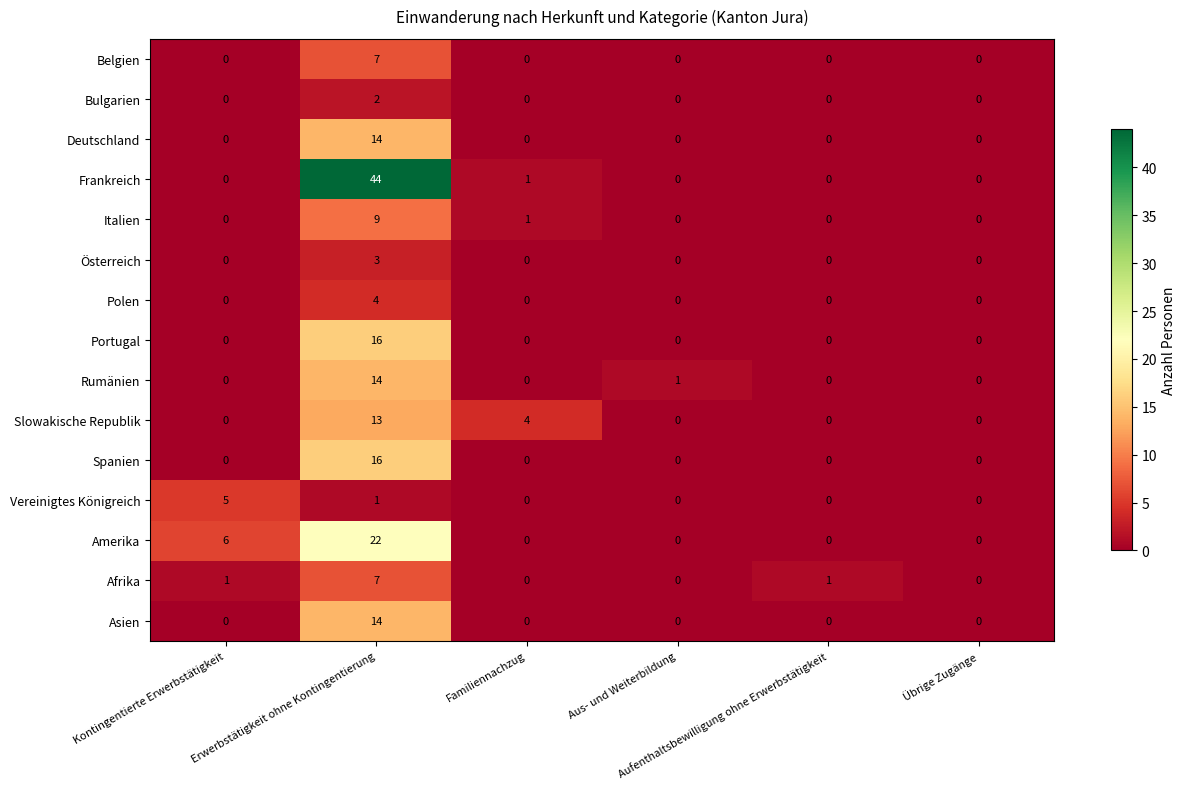

Count the Bulgarien values in the range 0 to 1.

5